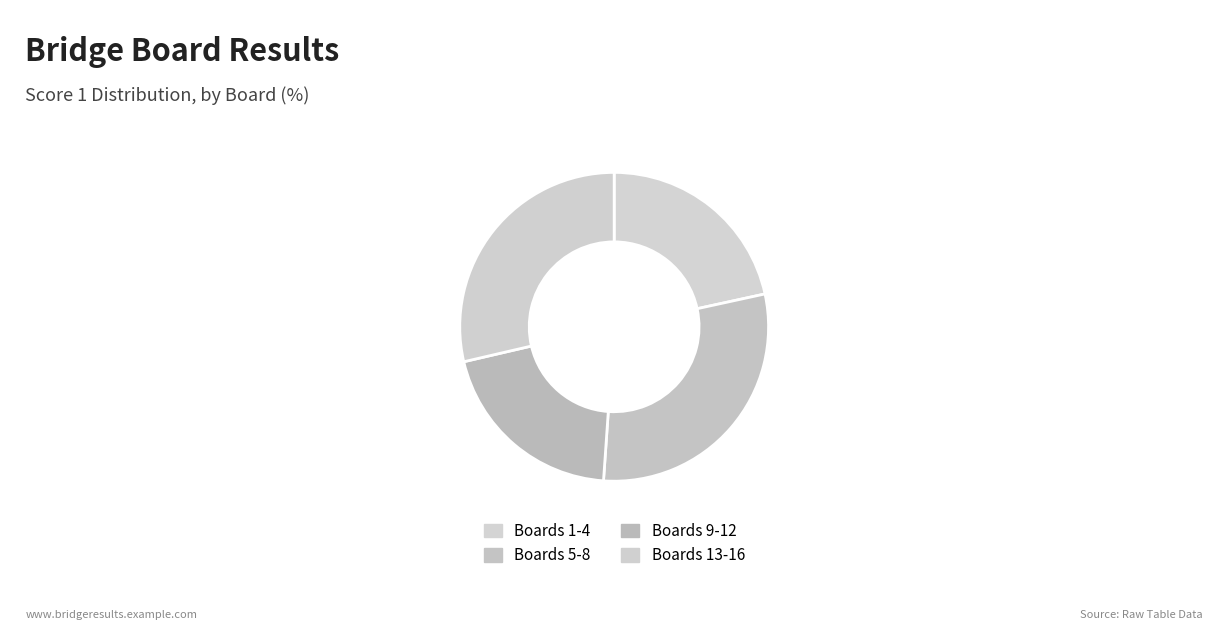

Does any single category account for the majority?

No